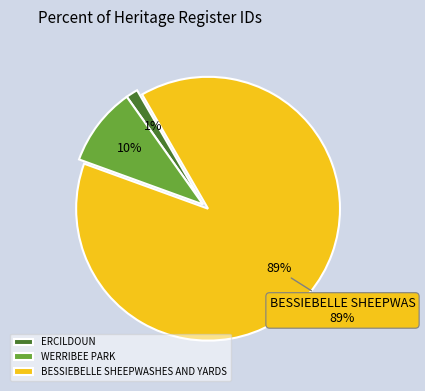

Does BESSIEBELLE SHEEPWASHES AND YARDS account for over 50% of the chart?

Yes